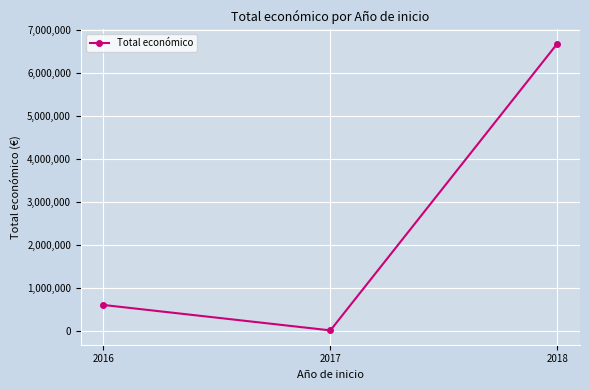

Does the chart have visible grid lines?

Yes